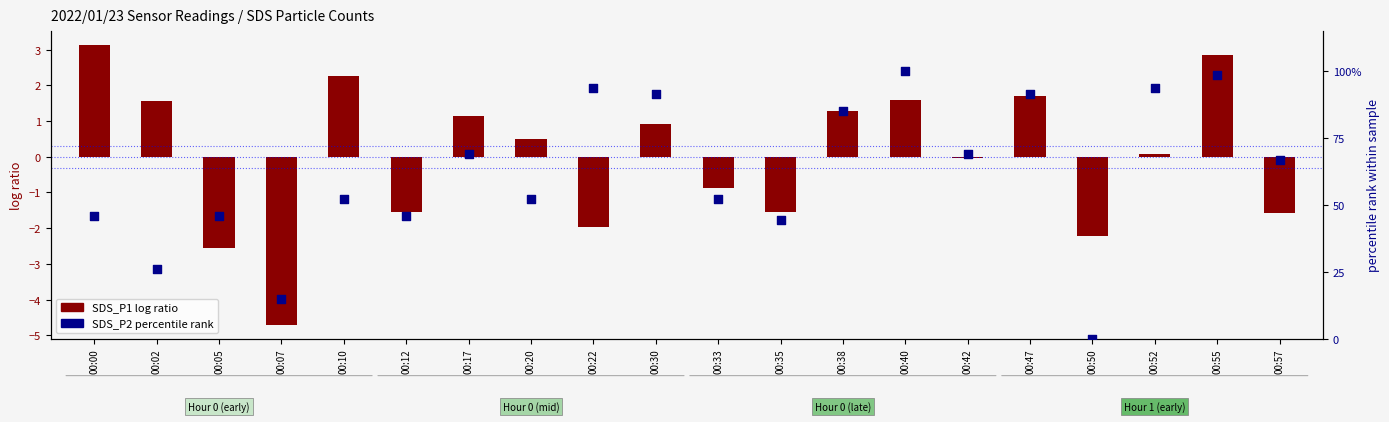

Which series contains the highest Y value?

SDS_P2 percentile rank